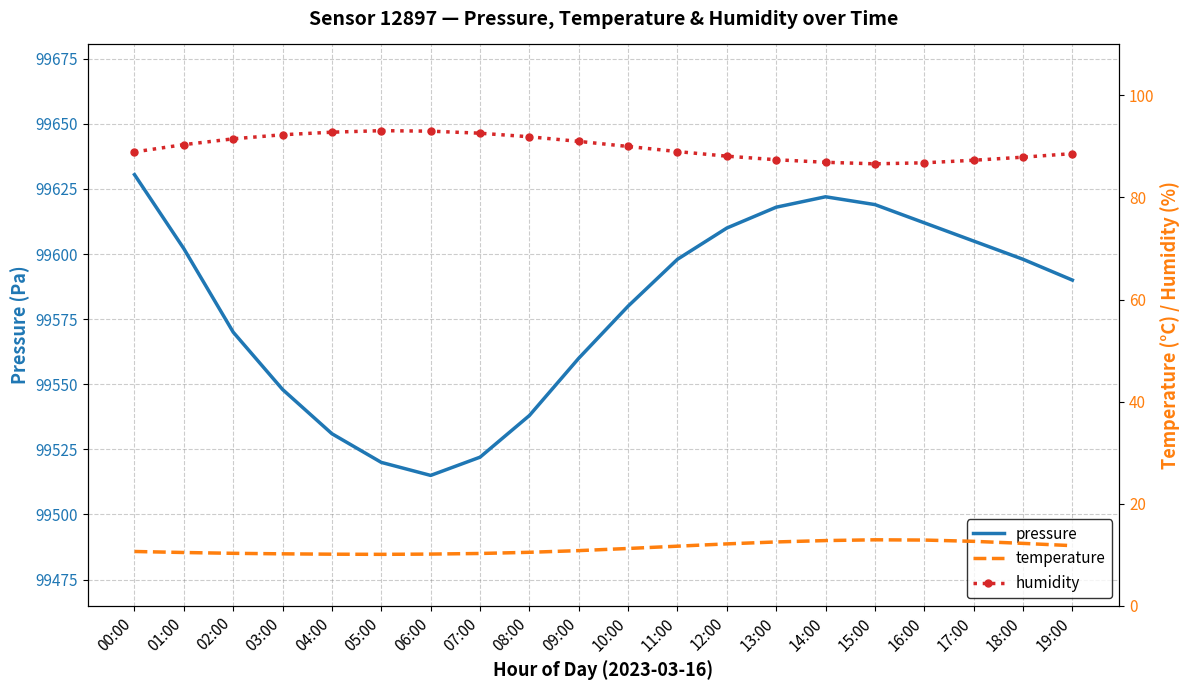

What position from the right is 15:00?

5